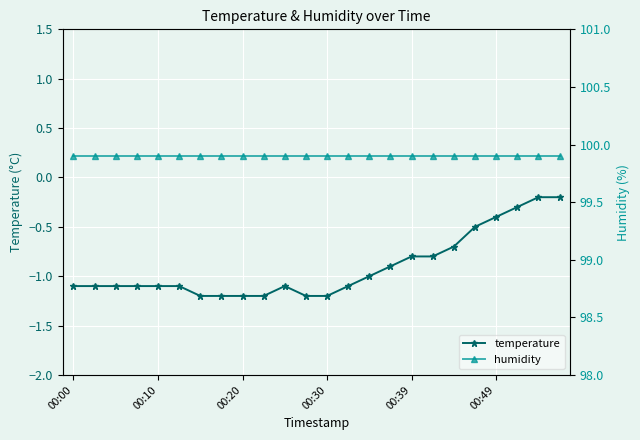

Rank the series at 13 from lowest to highest value.

temperature, humidity